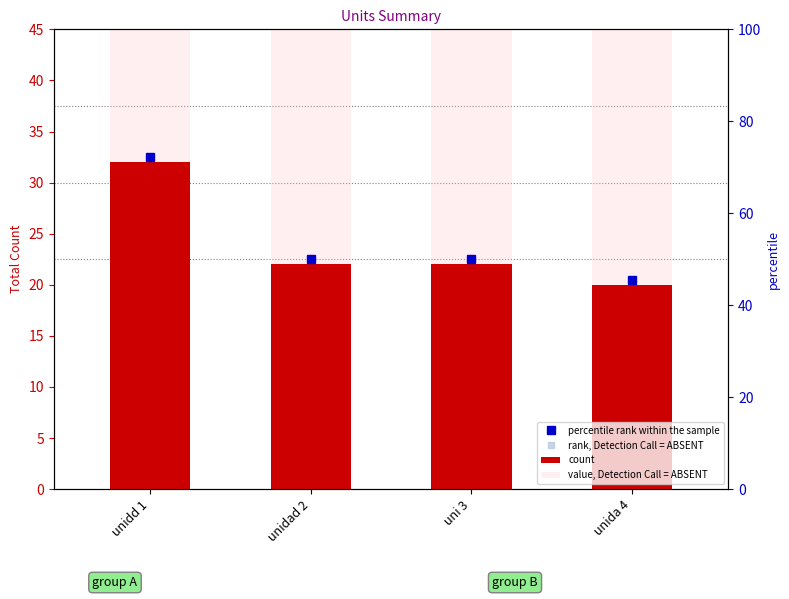

The value at uni 3 is 22. True or false?

True